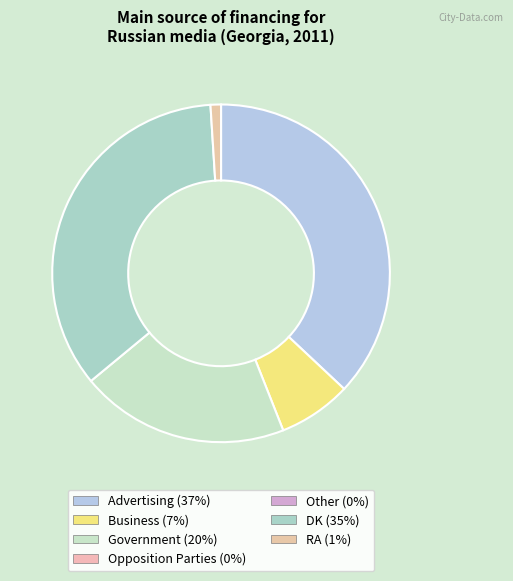

How many slices are in this pie chart?

5